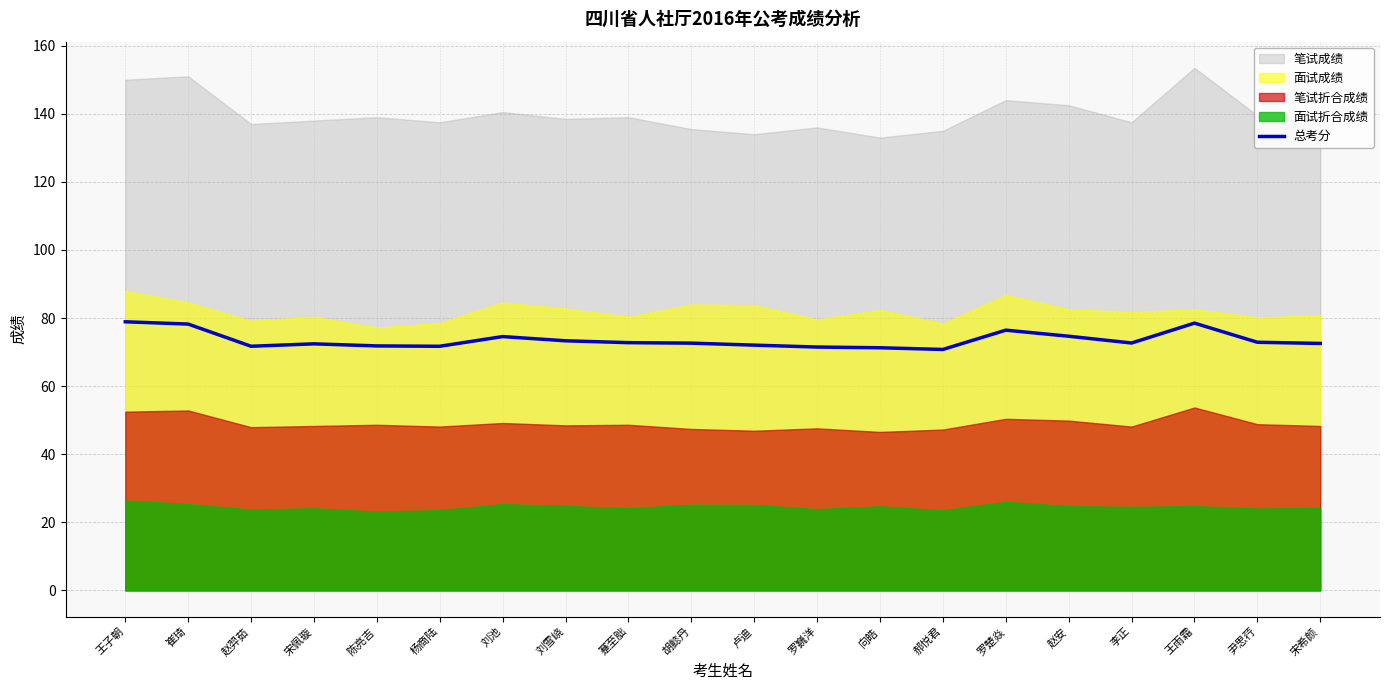

Is it true that 总考分 equals 47.9 at 胡懿丹?

False